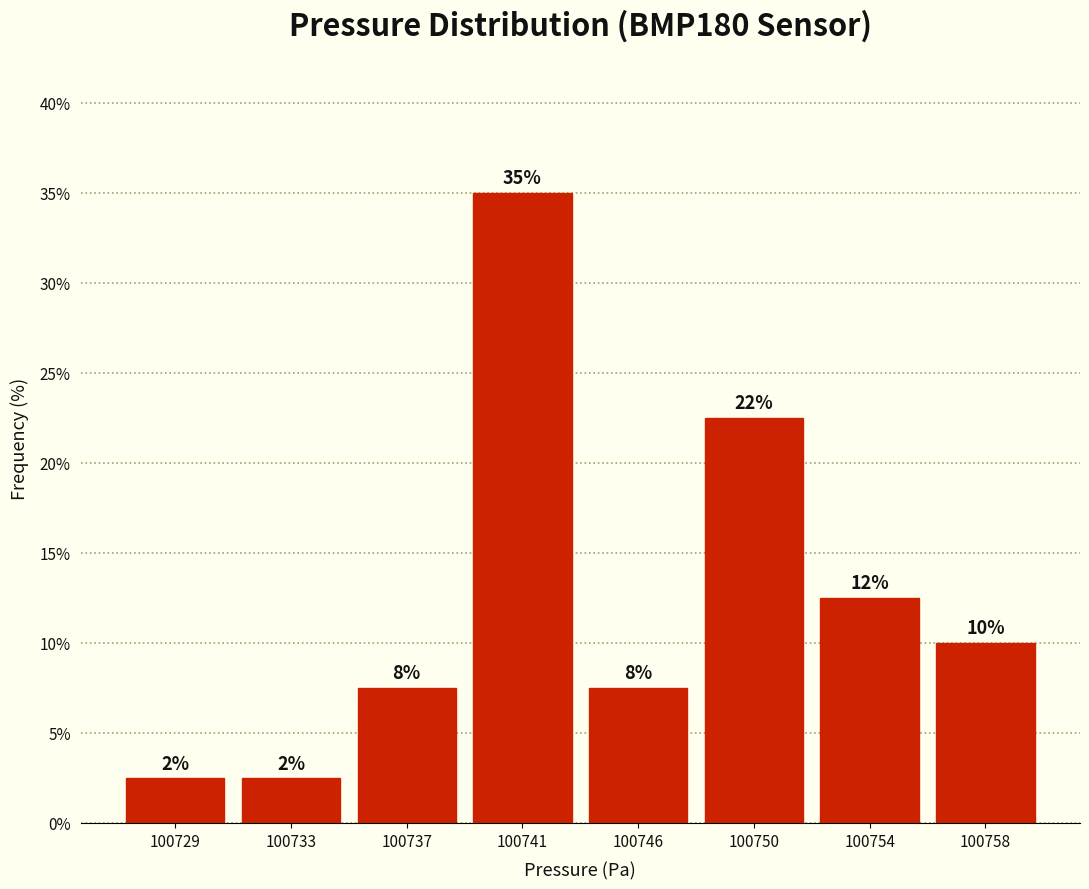

How many bars are there in total?

8